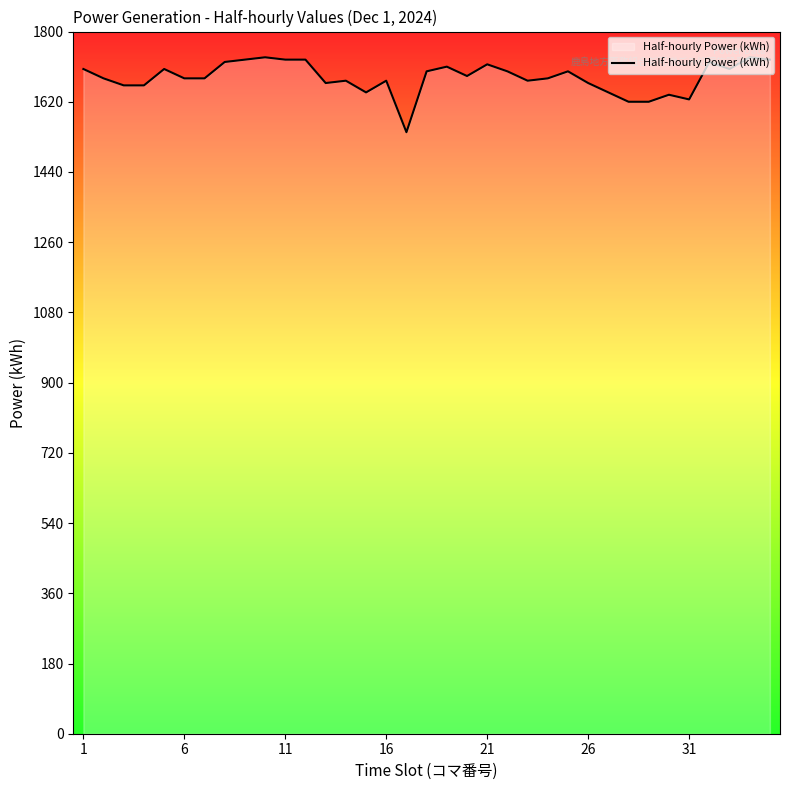

Does the chart have visible grid lines?

No